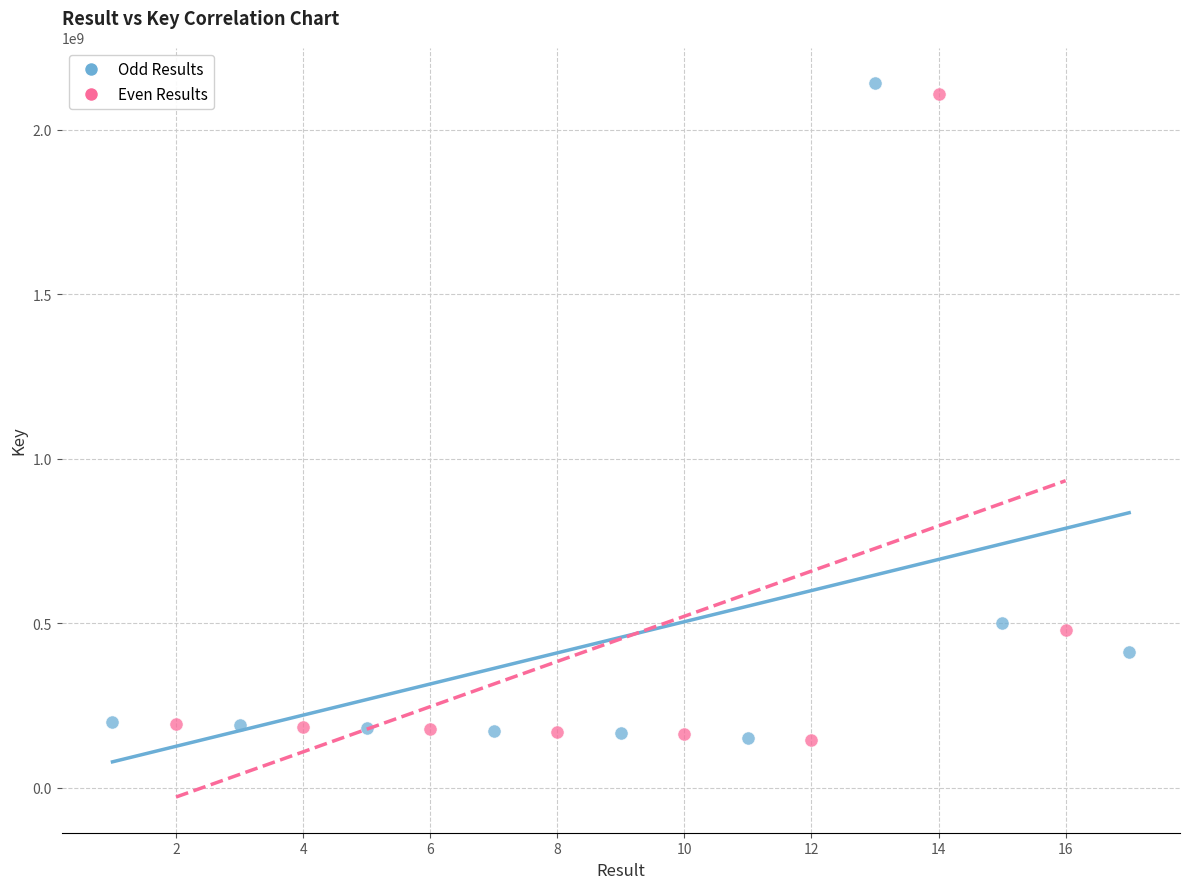

Which series has the largest Y range (max minus min)?

Odd Results